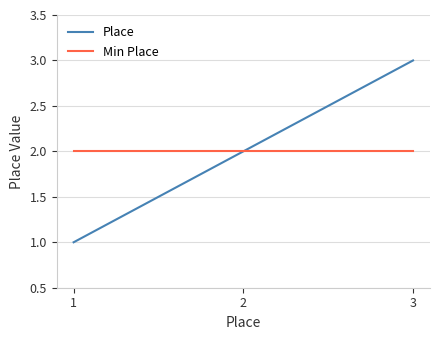

List the series in order of their peak value, lowest first.

Min Place, Place